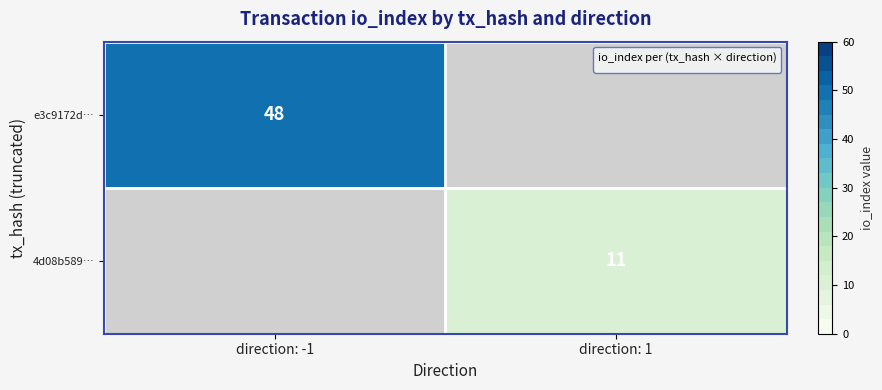

Is it true that e3c9172d… equals 84 at direction: -1?

False